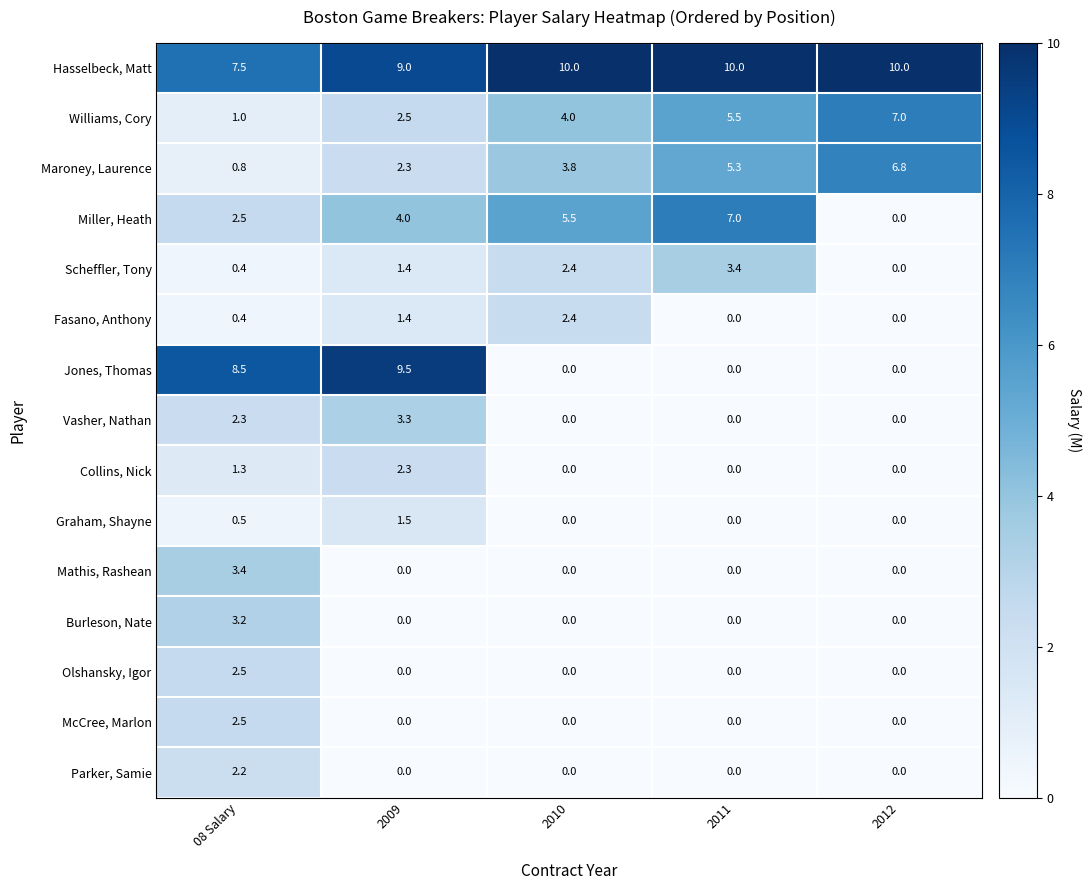

Which series changed the most between 2010 and 2011?

Fasano, Anthony